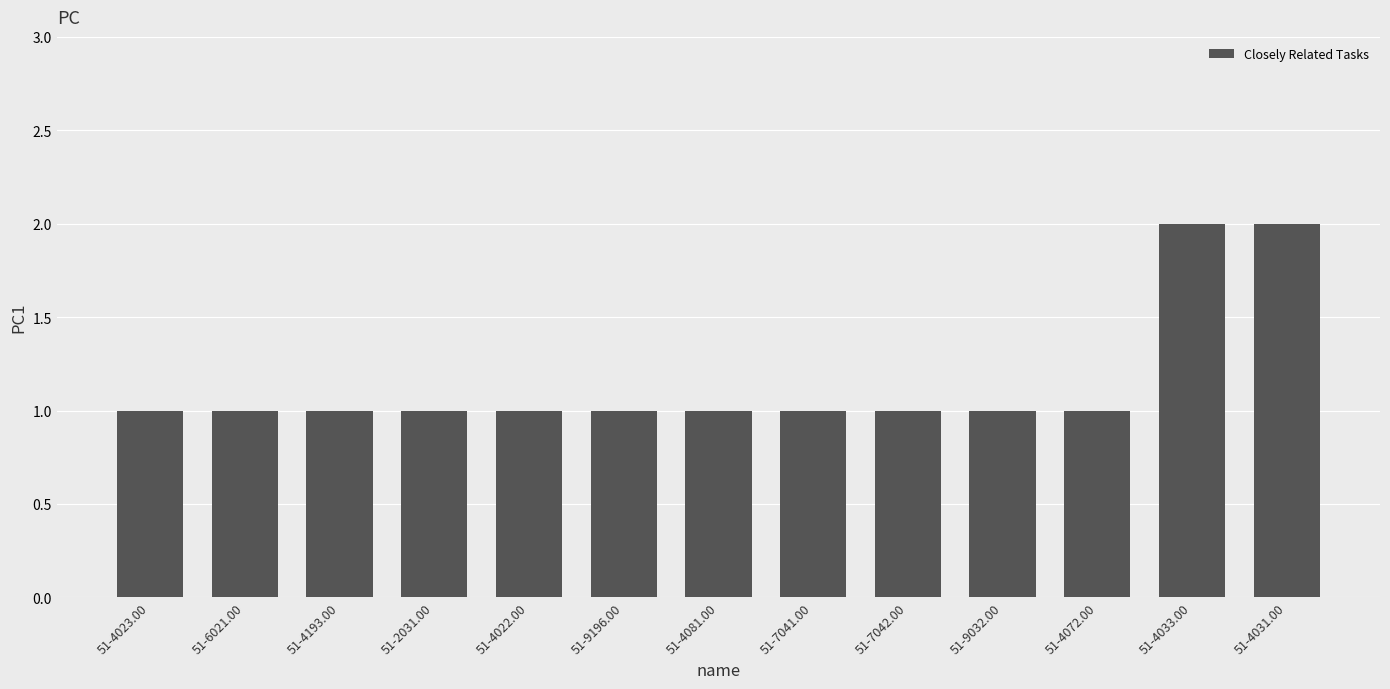

What is the value of the 9th bar from the left?

1